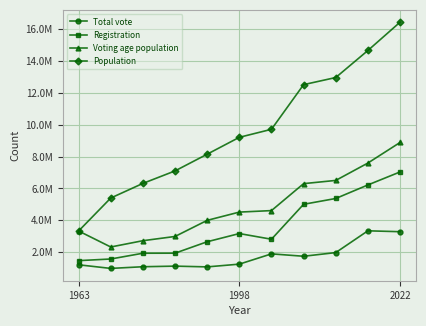

Is this an area chart (filled region under the line)?

No